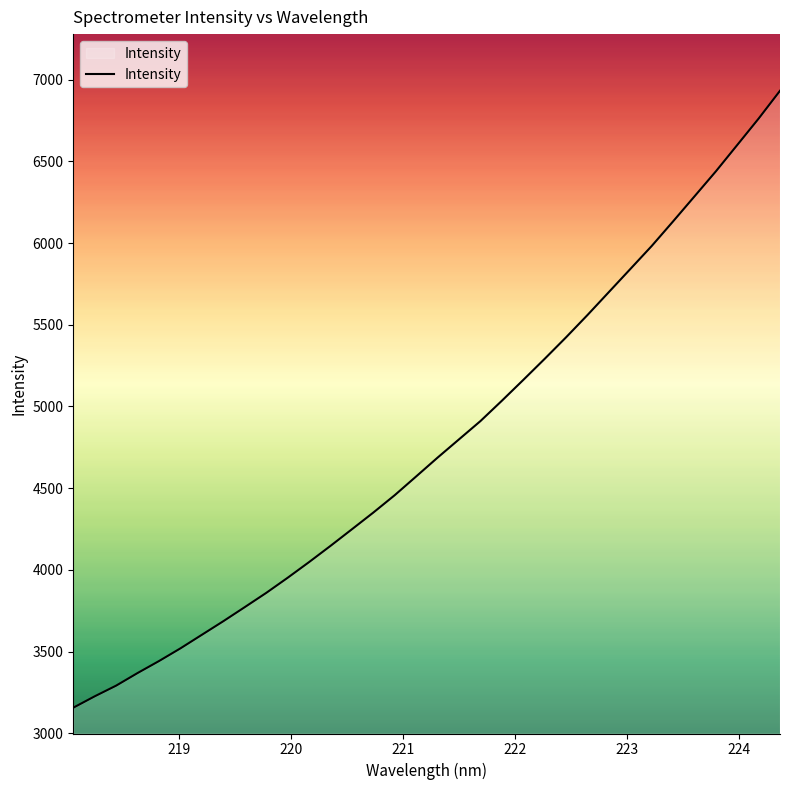

What is the maximum value shown in the chart?

6931.7